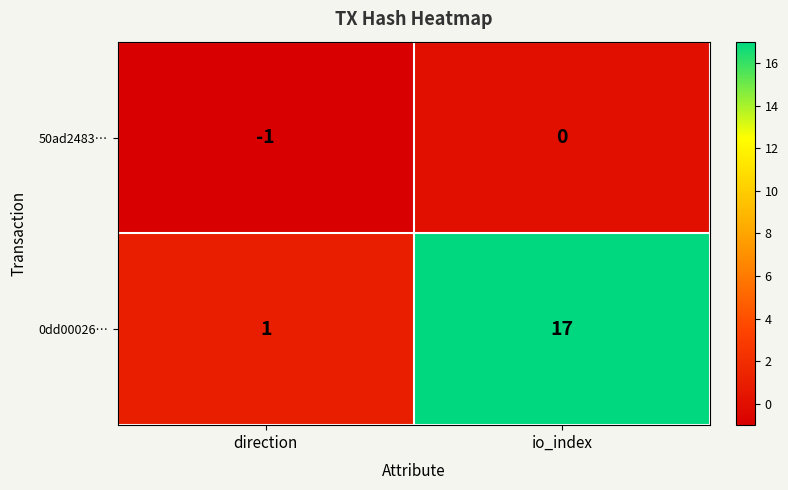

Count the number of categories in the chart.

2